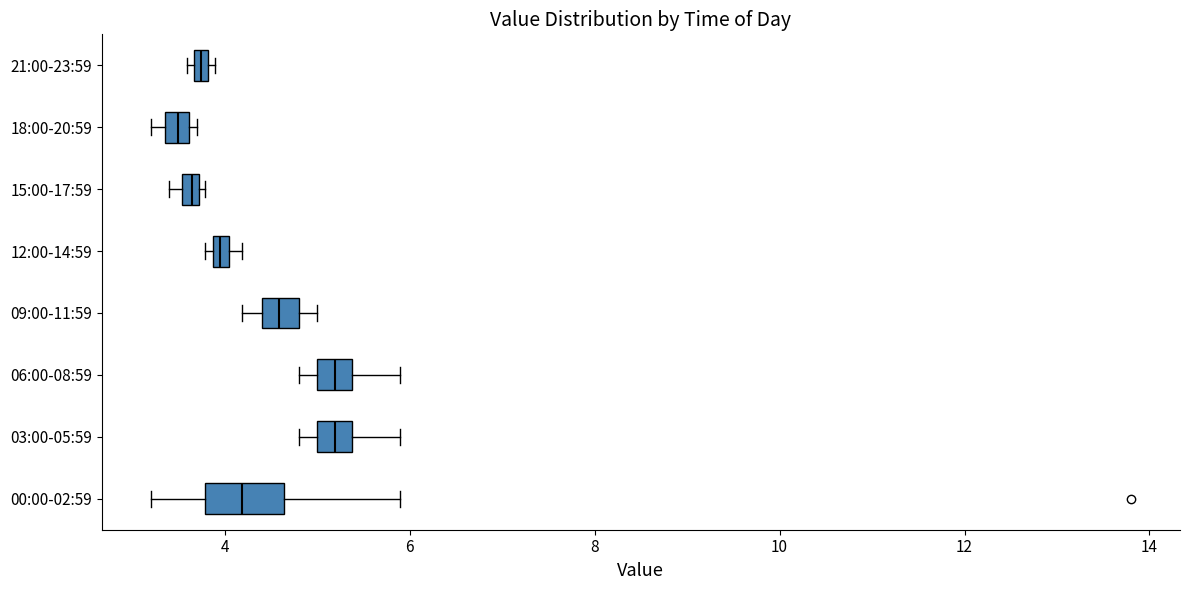

Comparing the boxes themselves (not the whiskers), which one is the widest?

00:00-02:59